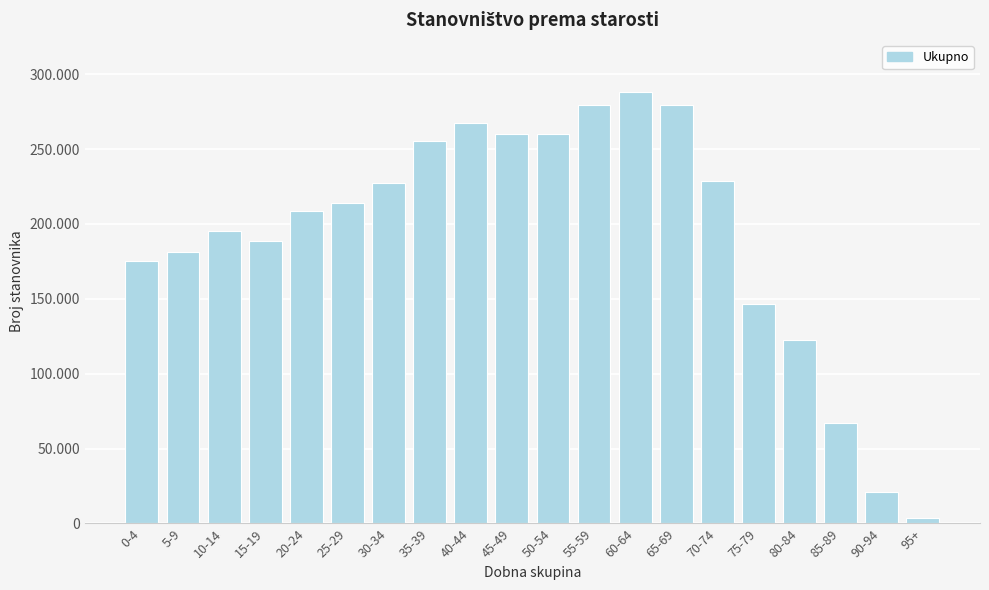

Are the bars horizontal?

No